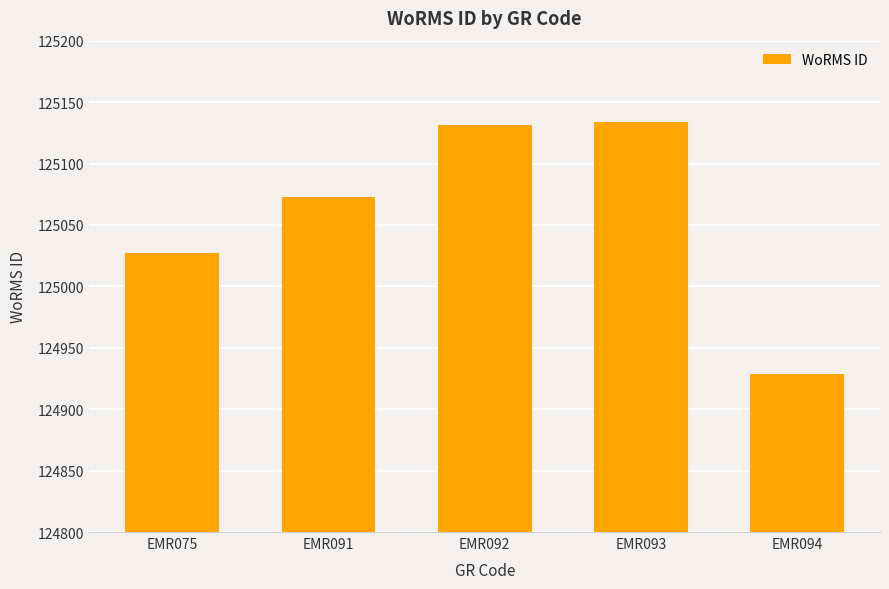

True or false: the data shows 125027 at EMR075.

True